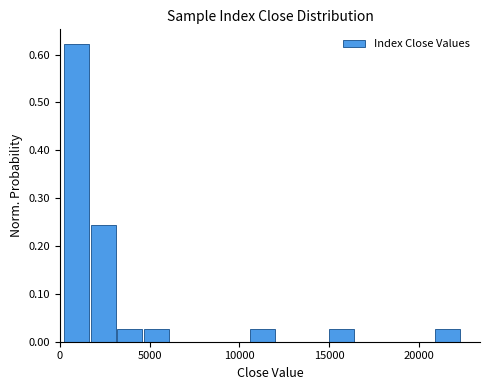

Around what value on the x-axis is the tallest bar? Give the approximate position of its centre, as read against the axis.

1000